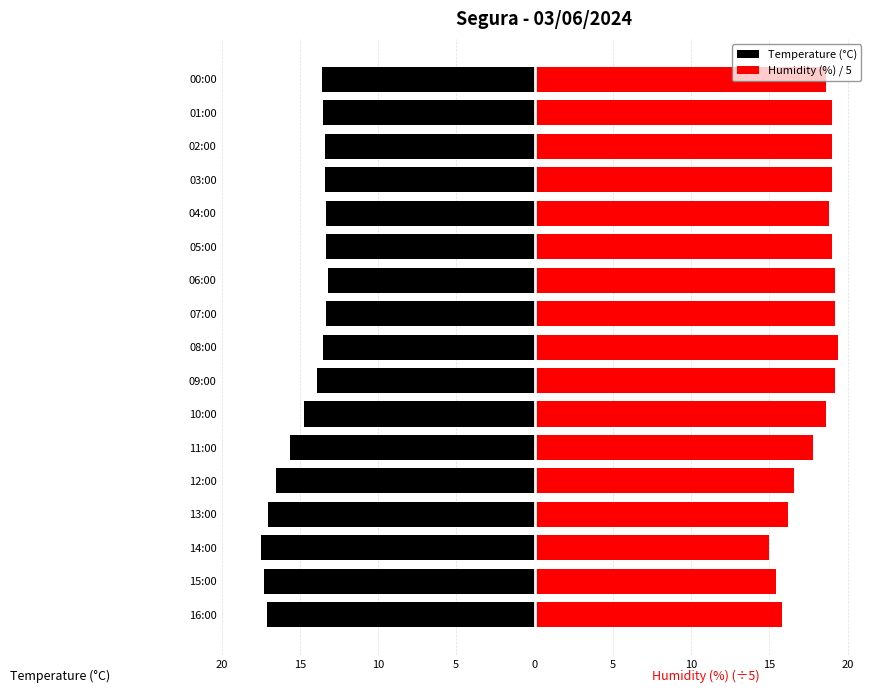

Reading right to left, what are all the values shown in this chart?

Temperature (°C): -13.6	-13.5	-13.4	-13.4	-13.3	-13.3	-13.2	-13.3	-13.5	-13.9	-14.7	-15.6	-16.5	-17.0	-17.5	-17.3	-17.1
Humidity (%) / 5: 18.6	19.0	19.0	19.0	18.8	19.0	19.2	19.2	19.4	19.2	18.6	17.8	16.6	16.2	15.0	15.4	15.8